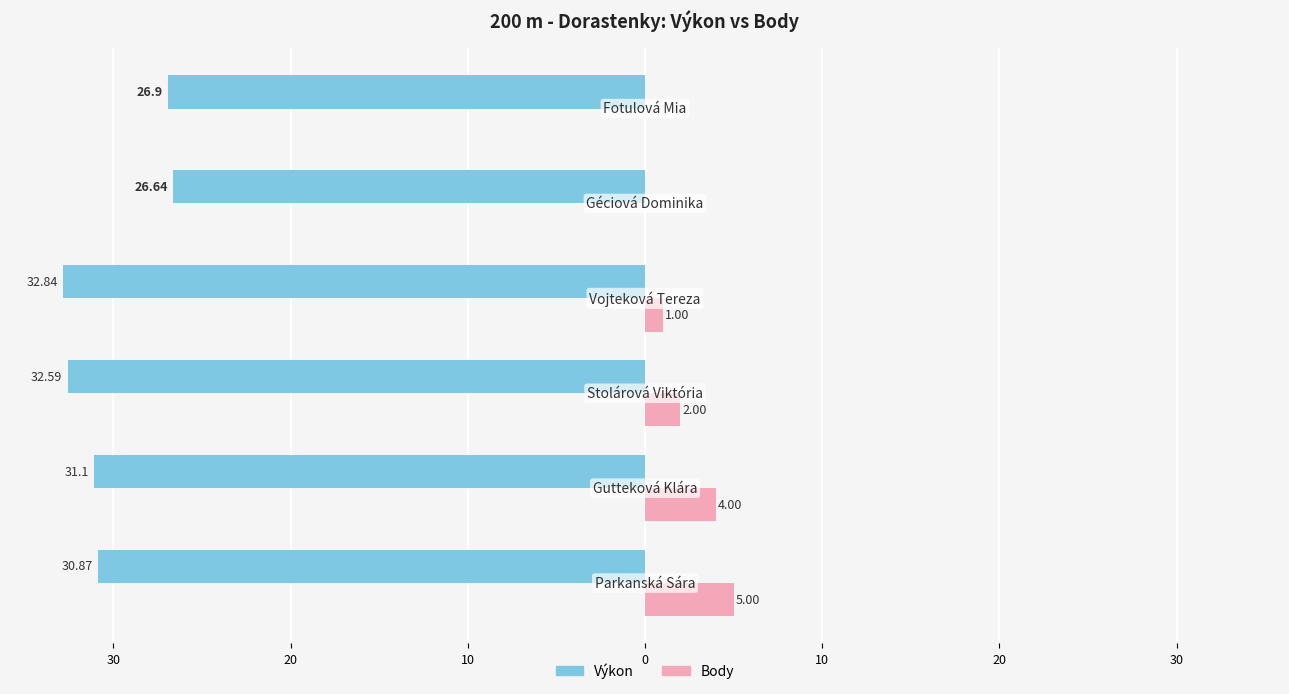

How many data points in Body are above 2?

2